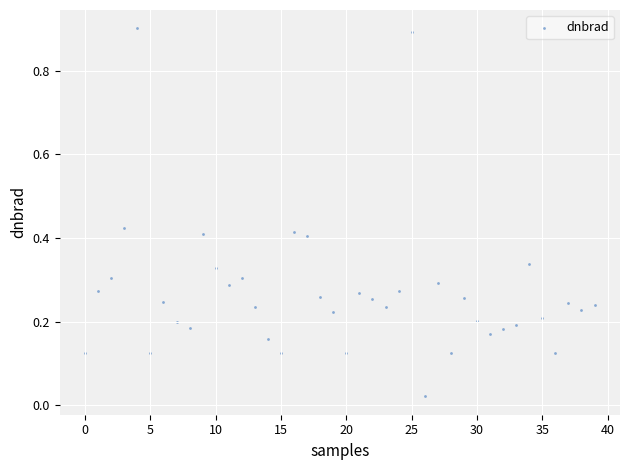

What is the range of Y values (max minus min)?

0.9